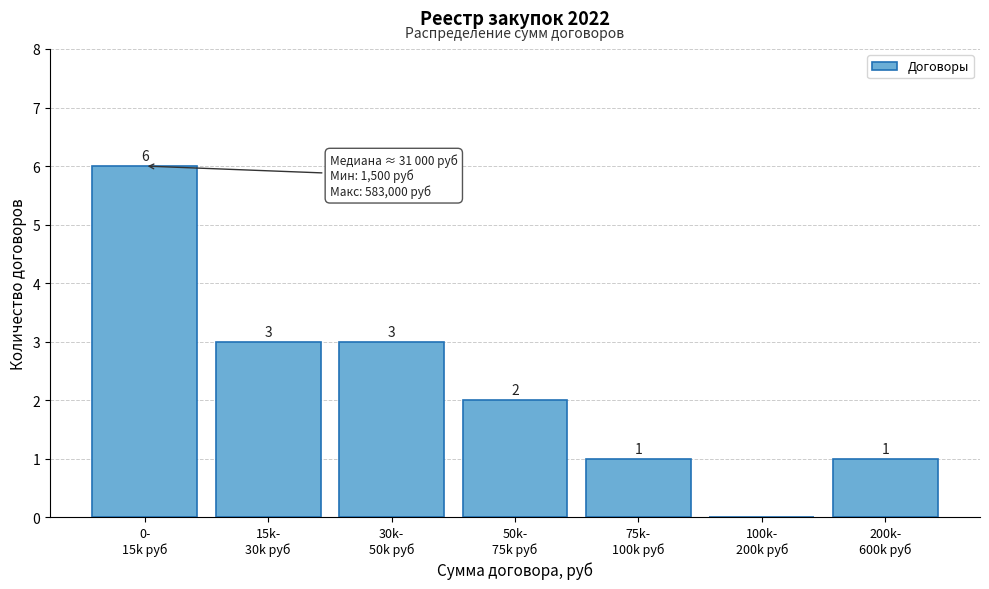

How many values are between 1 and 3?

5